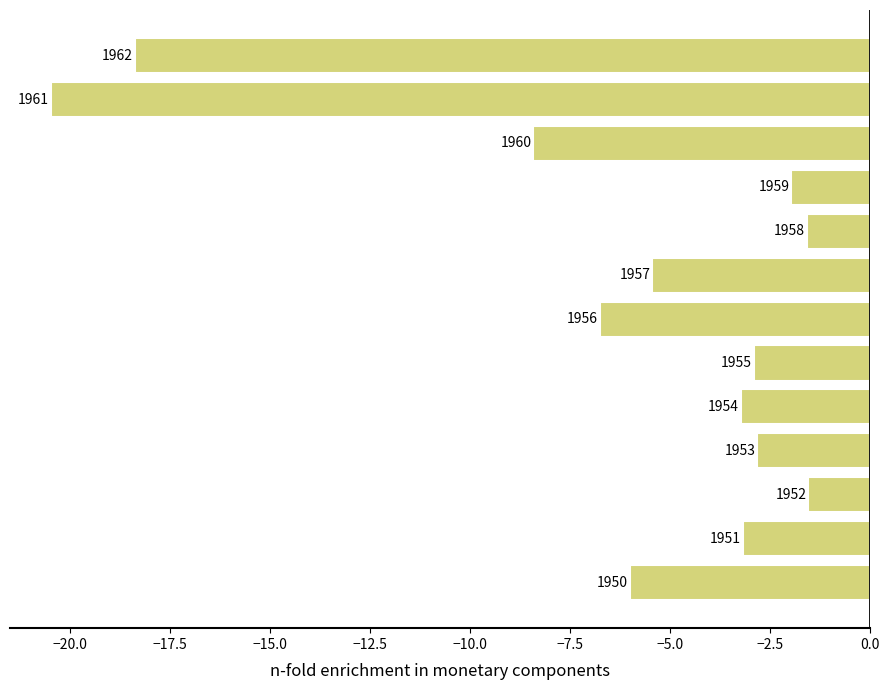

Does the chart contain any negative values?

Yes